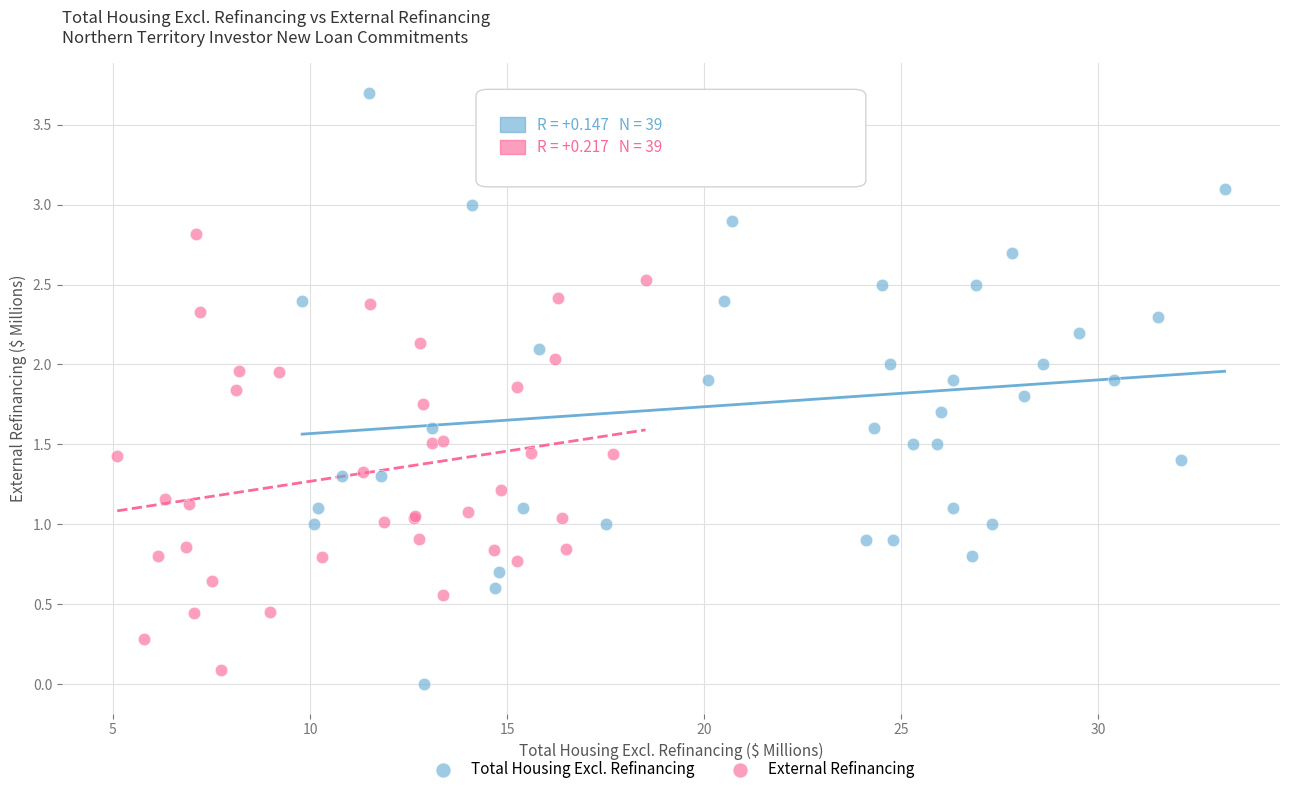

Which series has the largest Y range (max minus min)?

Total Housing Excl. Refinancing